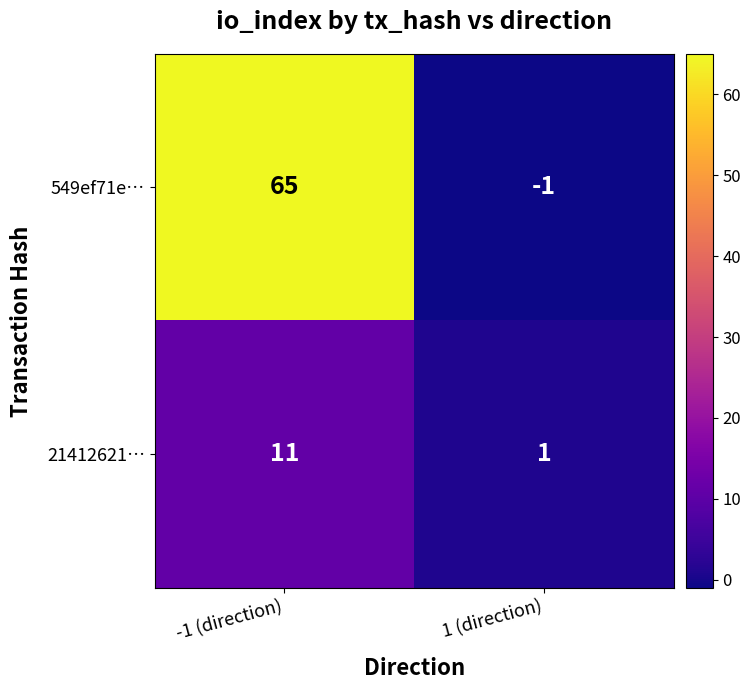

Reading left to right, extract all data points from this chart.

549ef71e…: -1 (direction)=65	1 (direction)=-1
21412621…: -1 (direction)=11	1 (direction)=1